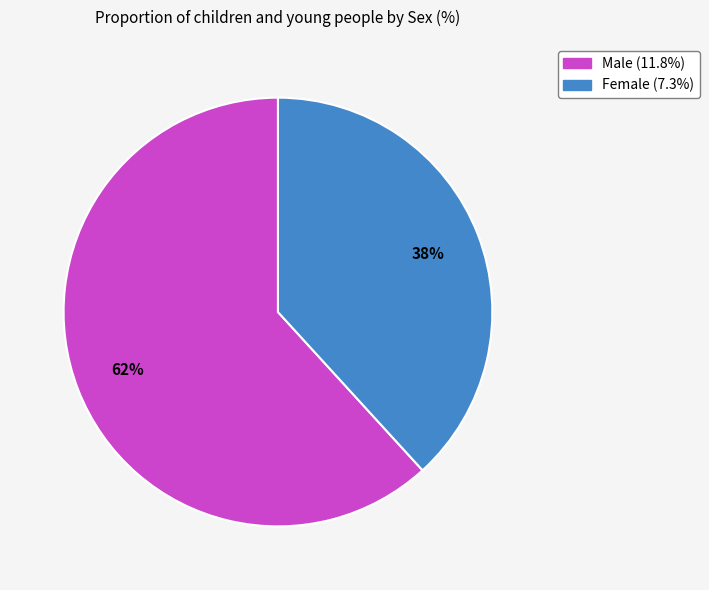

Is the sum of Male and Female greater than half?

Yes